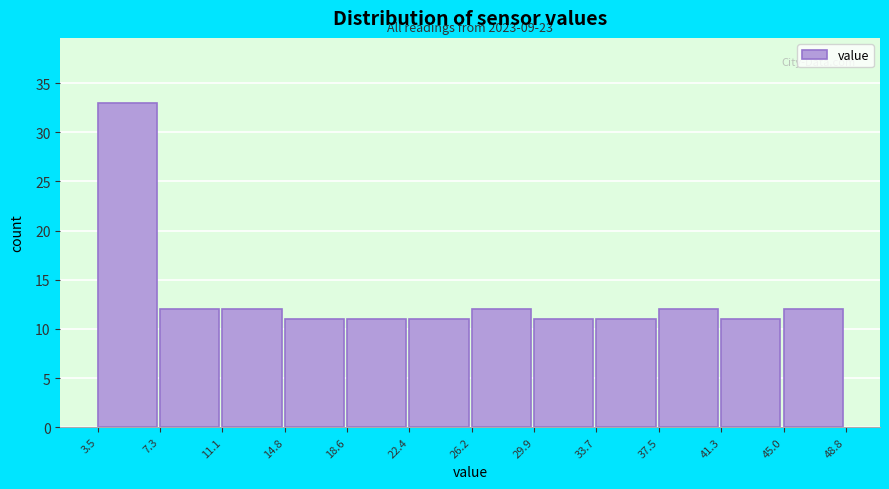

Over which range of the x-axis is the bar tallest?

3.5 to 7.3